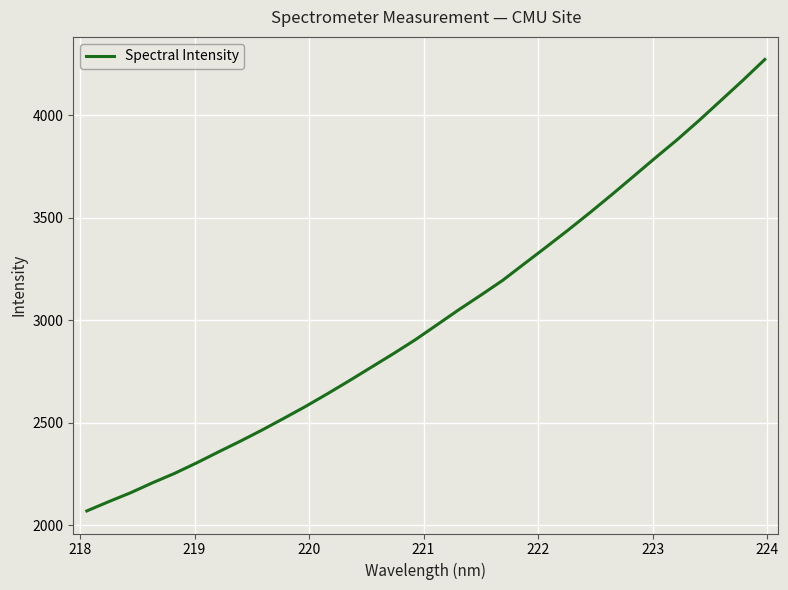

What is the minimum value shown in the chart?

2070.3